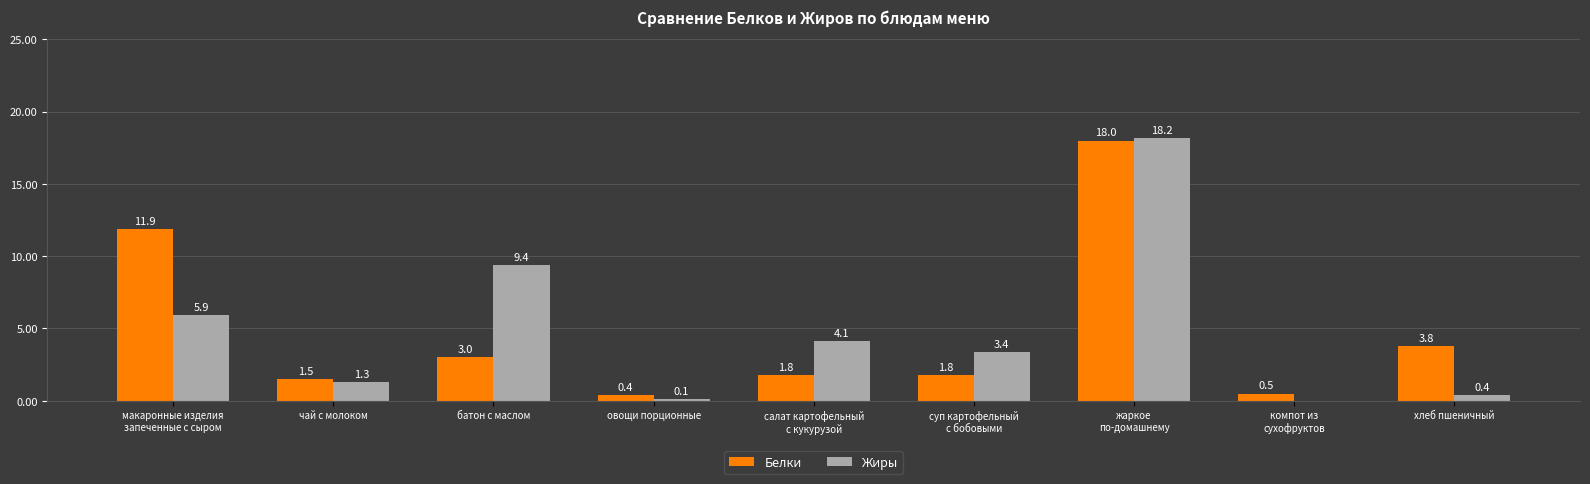

Is it true that Жиры equals 9.4 at батон с маслом?

True